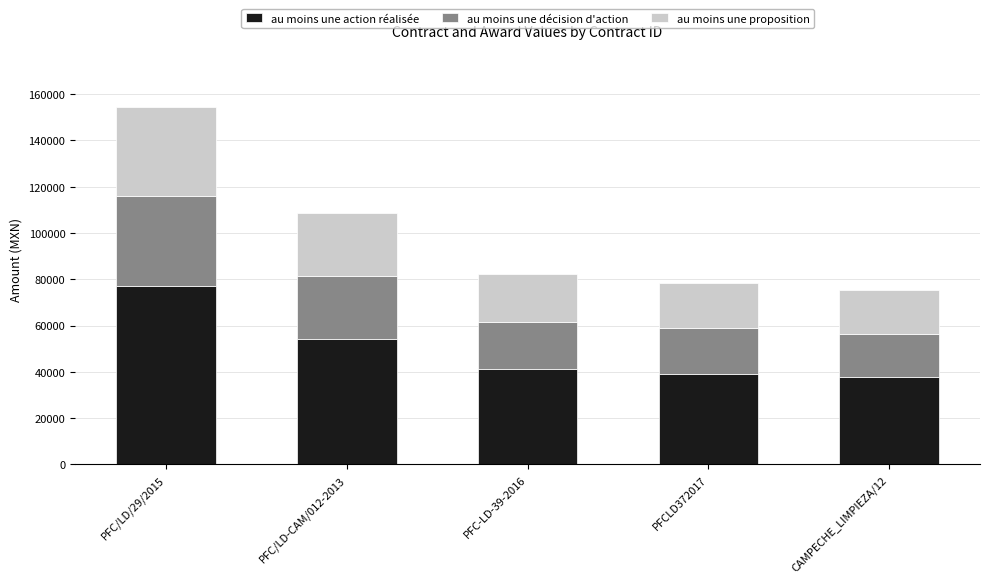

What is the lowest value of the au moins une action réalisée series?

37584.0